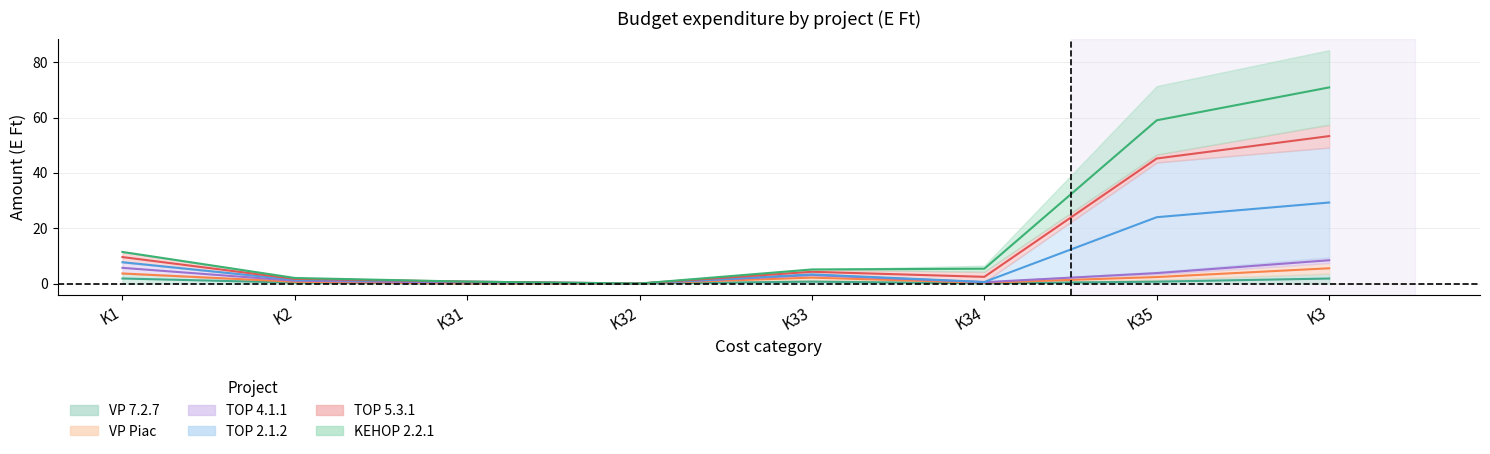

How many categories are shown in the chart?

8